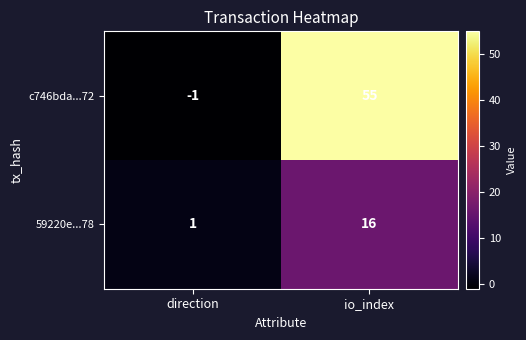

What is the greatest value displayed?

55